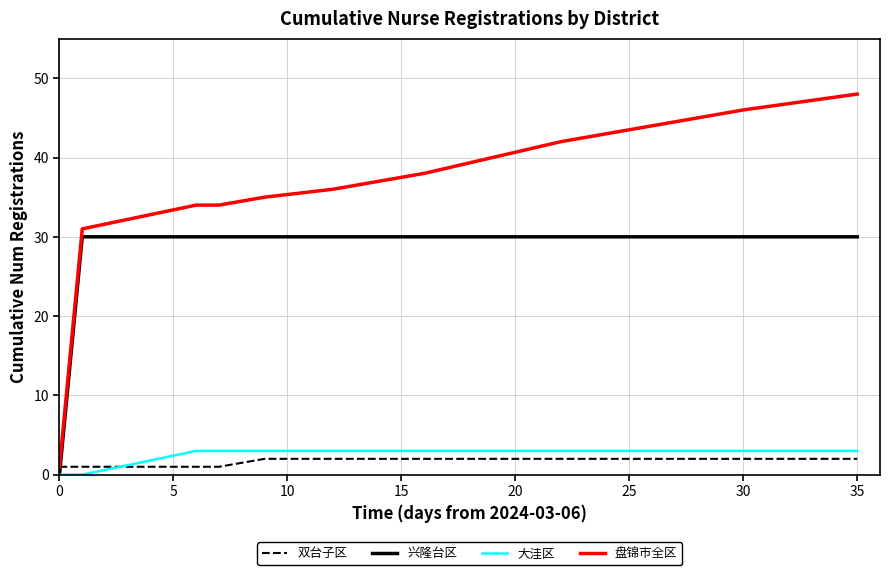

What is the maximum value shown in the chart?

48